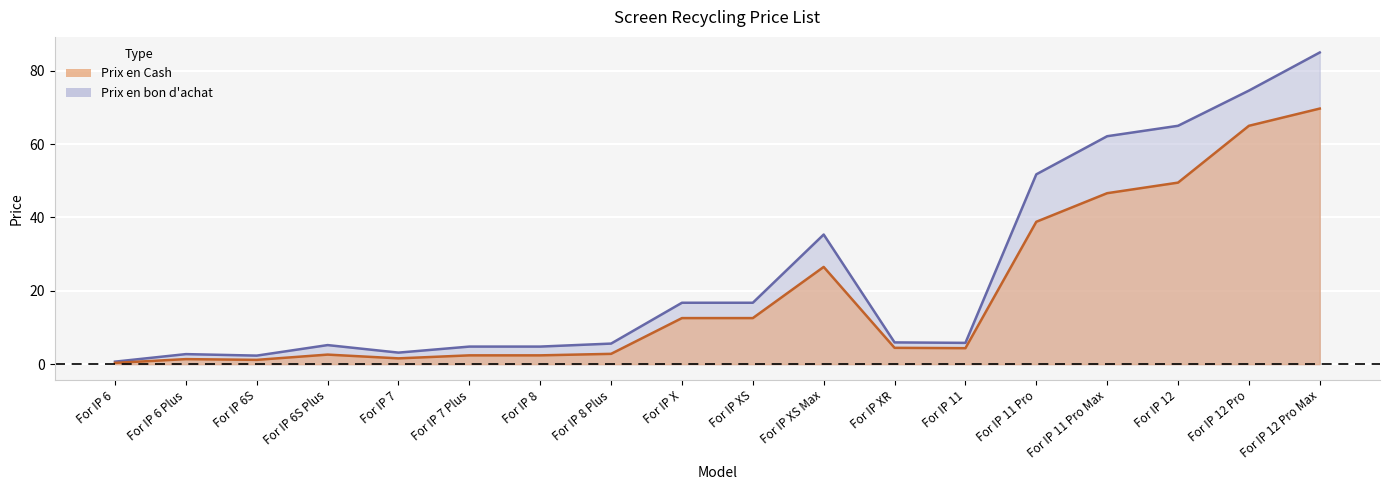

How many interior local valleys does the Prix en Cash series have?

3